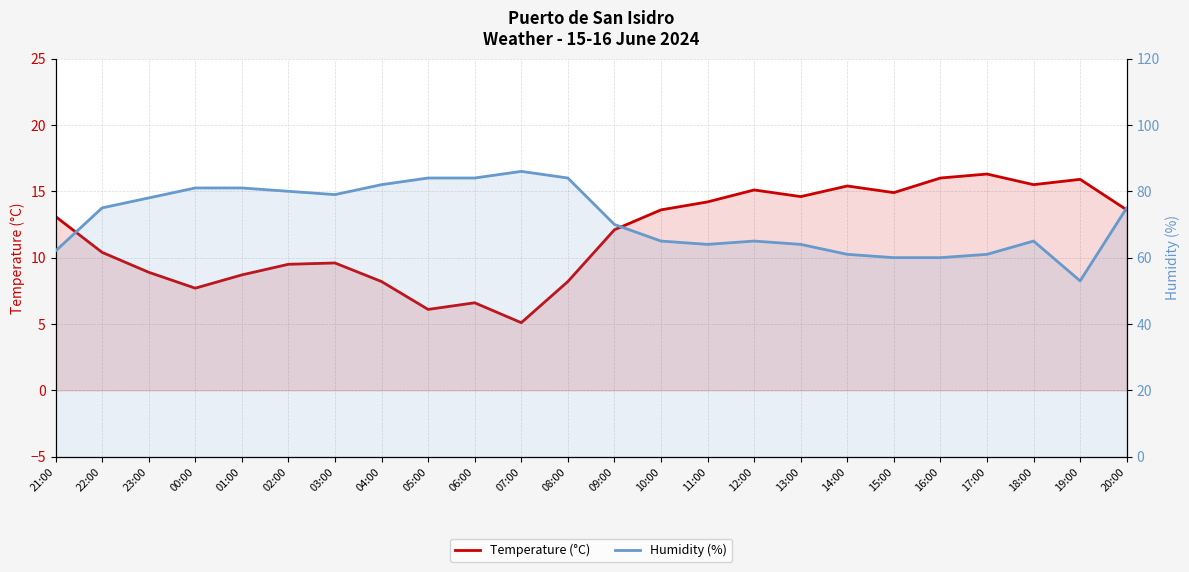

Which has a higher value, 18:00 or 07:00?

18:00